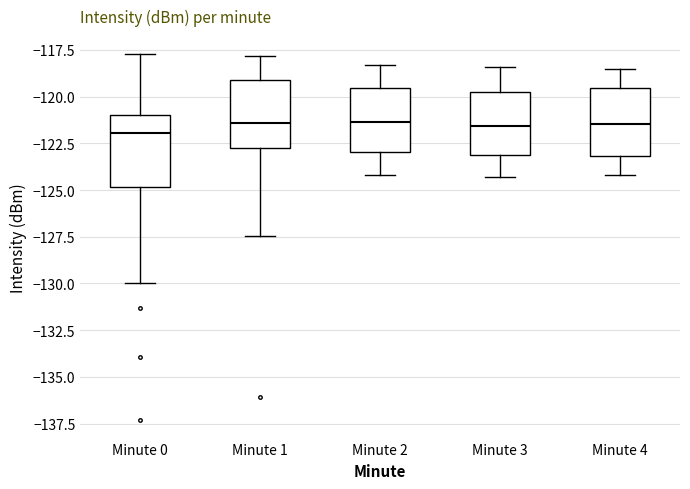

Reading left to right, transcribe this box plot: for each box, give where its median line is, the range the box spans, and where its two whiskers end, as read against the y-axis. The values are not printed on the chart, so give them approximately, as read against the axis.

Minute 0: median -122.0, box -125.0 to -121.0, whiskers -130.0 to -117.5
Minute 1: median -121.5, box -123.0 to -119.0, whiskers -127.5 to -118.0
Minute 2: median -121.5, box -123.0 to -119.5, whiskers -124.0 to -118.5
Minute 3: median -121.5, box -123.0 to -119.5, whiskers -124.5 to -118.5
Minute 4: median -121.5, box -123.0 to -119.5, whiskers -124.0 to -118.5